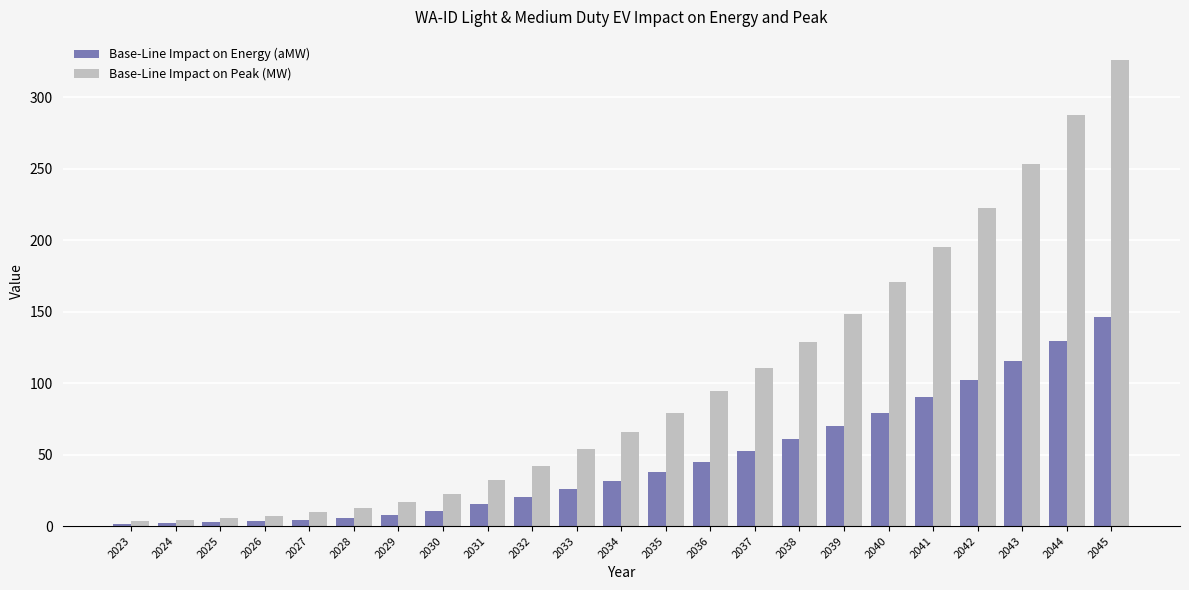

What is the average value of the Base-Line Impact on Energy (aMW) series?

46.1